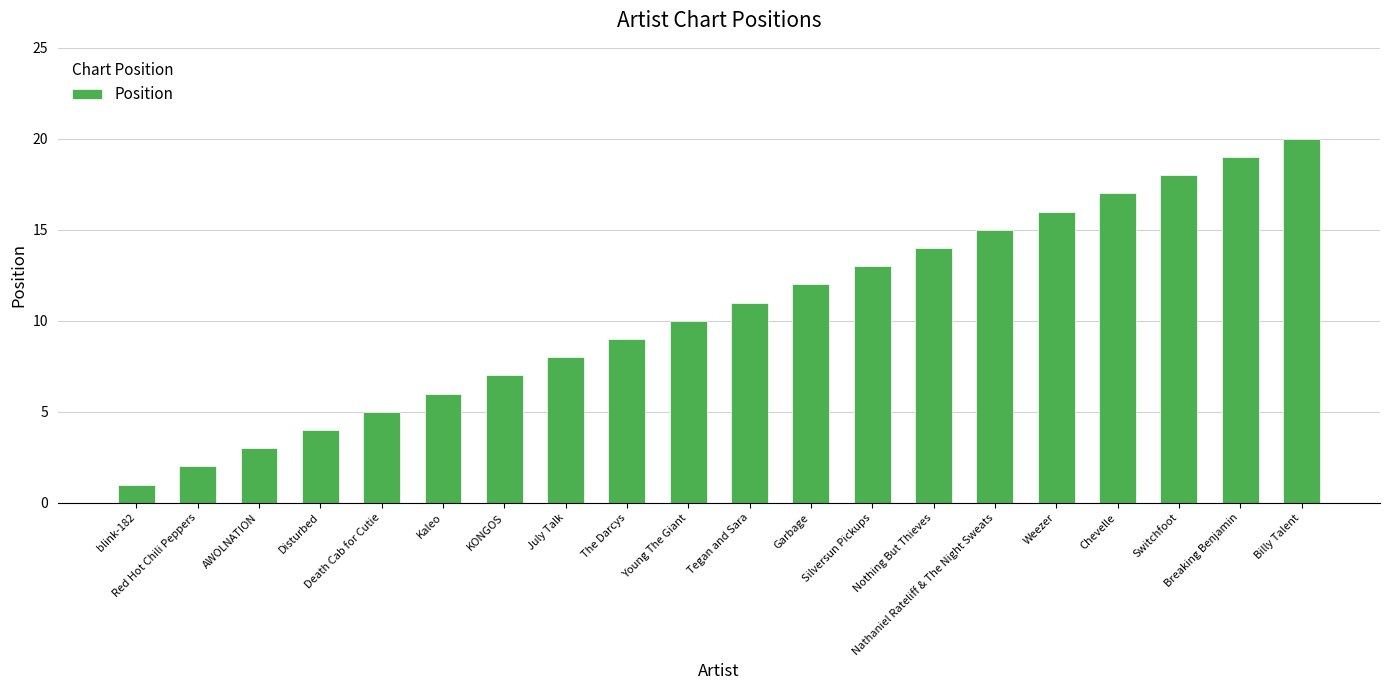

What is the greatest value displayed?

20